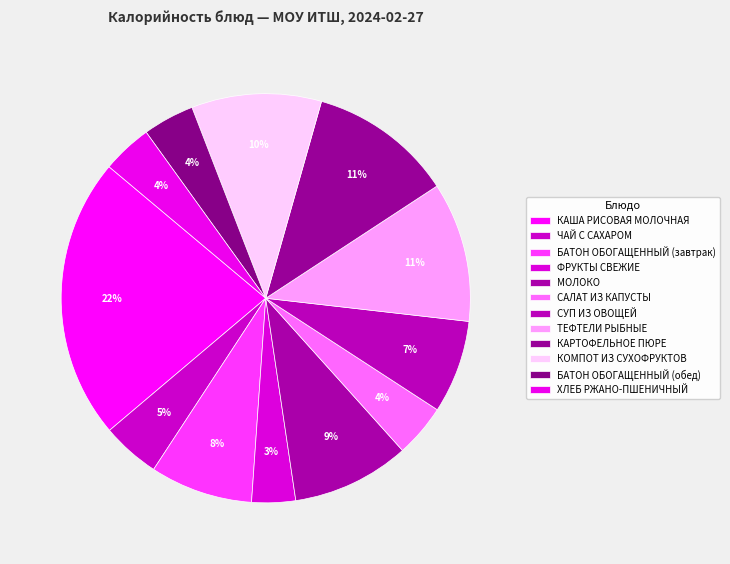

How many slices are in this pie chart?

12